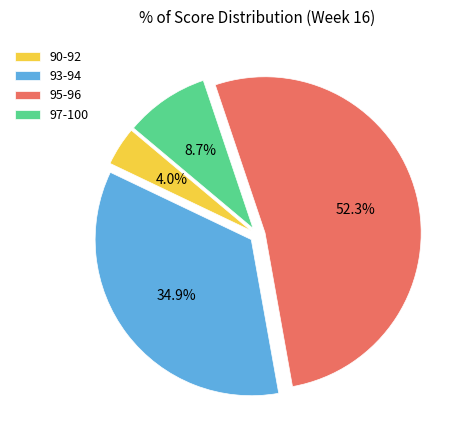

To the nearest percent, what is the difference between the largest and smallest slice percentages?

48%